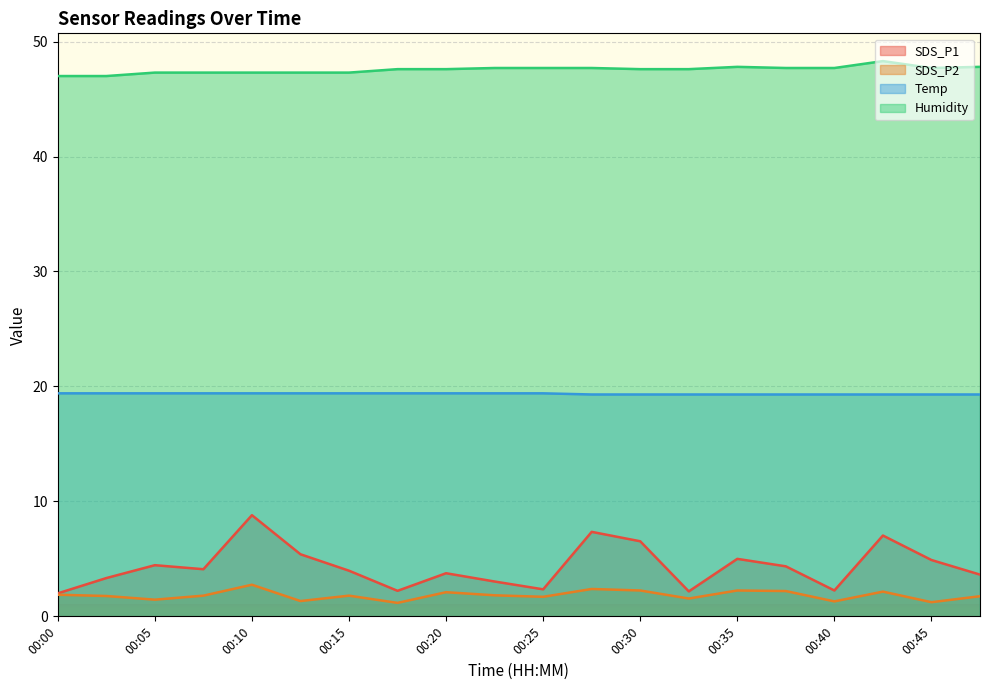

Is the value of SDS_P2 at 00:05 greater than the value of SDS_P1 at 00:08?

No